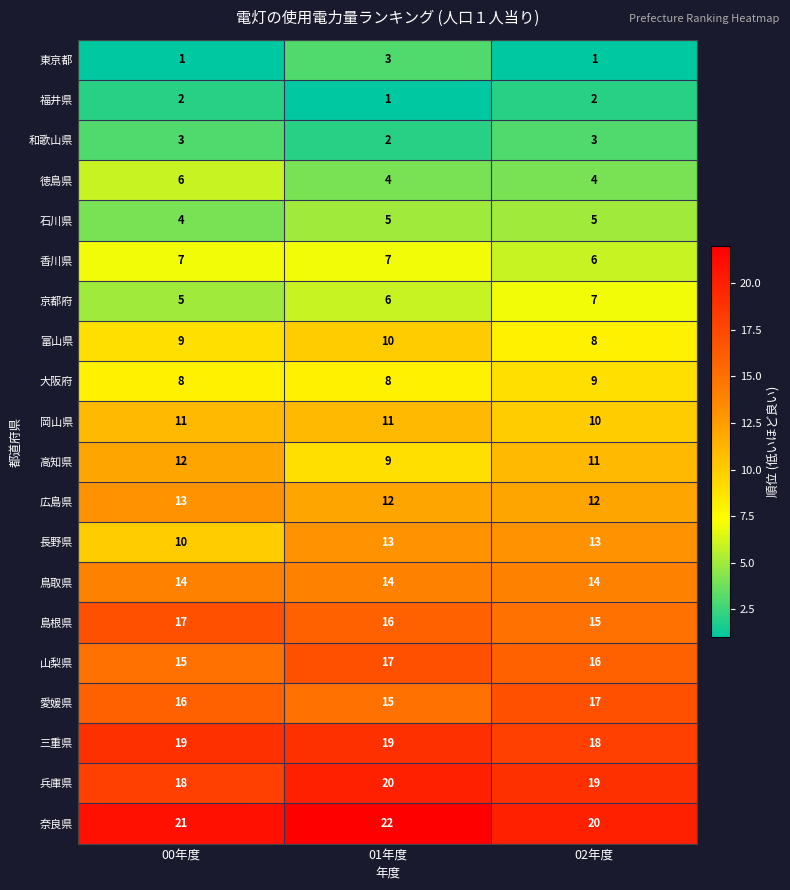

How many distinct data groups are displayed?

20